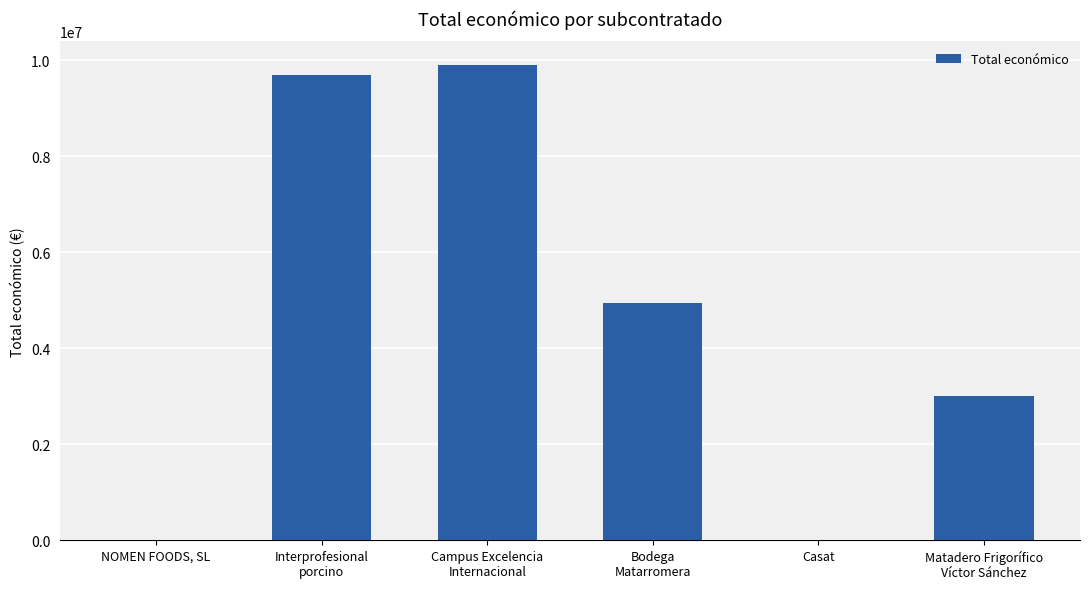

At which category does the chart reach its peak across all series?

Campus Excelencia
Internacional